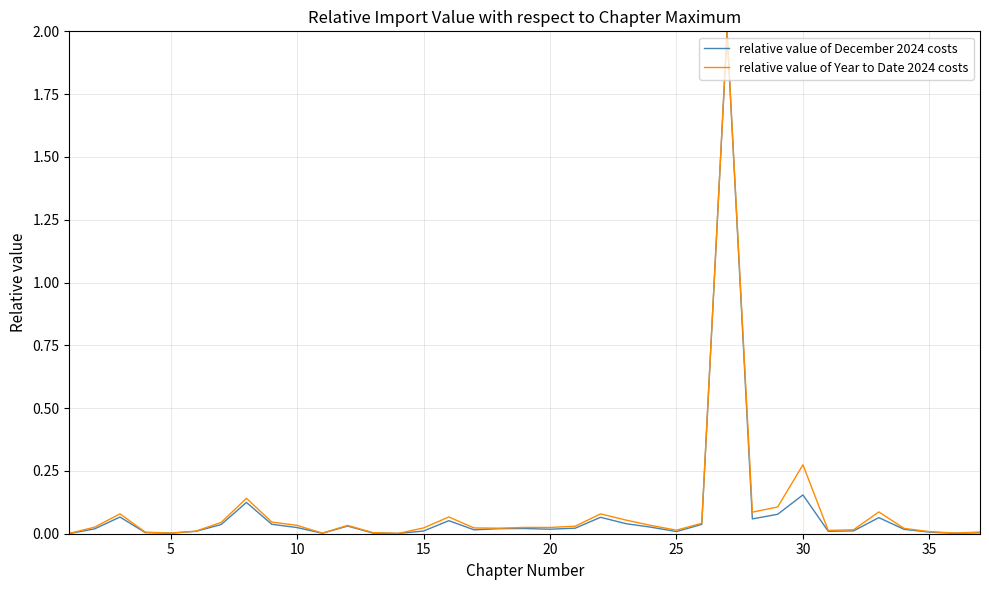

What is the maximum value for relative value of Year to Date 2024 costs?

2.0